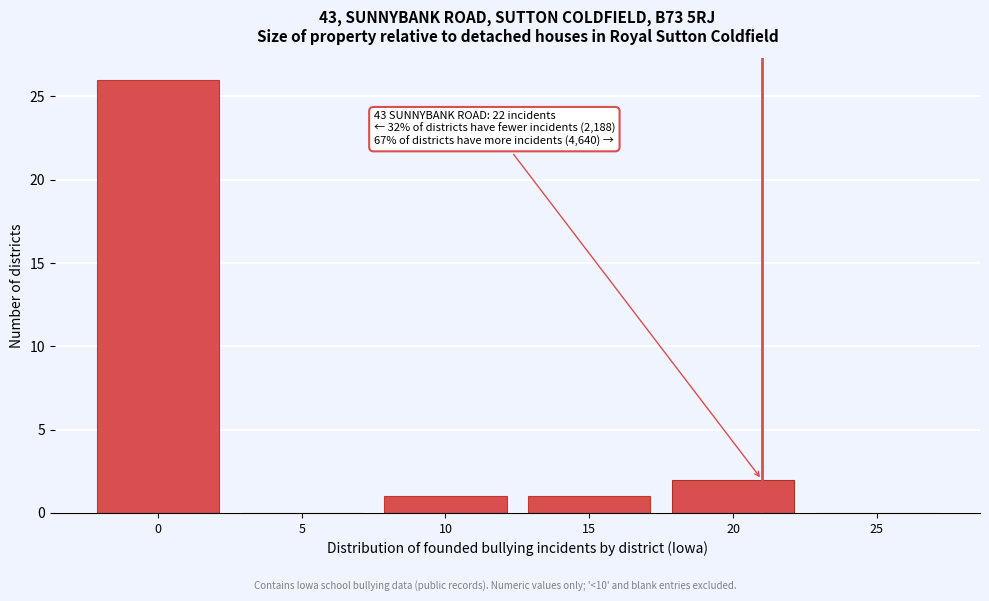

Reading right to left, what are all the values shown in this chart?

25=0	20=2	15=1	10=1	5=0	0=26